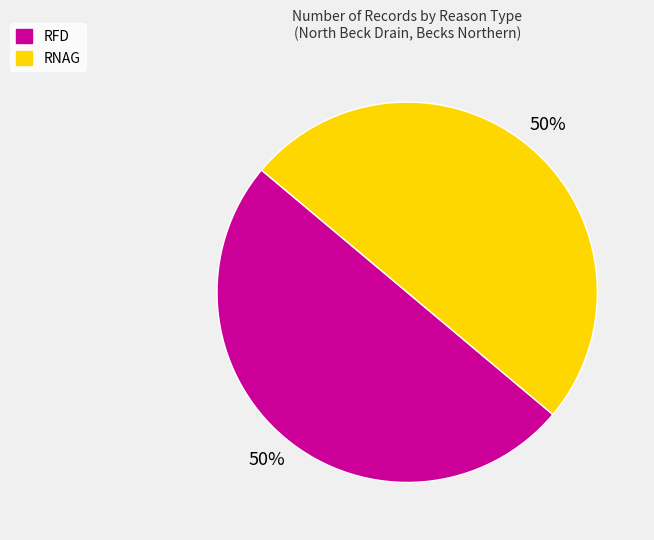

The RFD slice represents 44% of the pie. True or false?

False